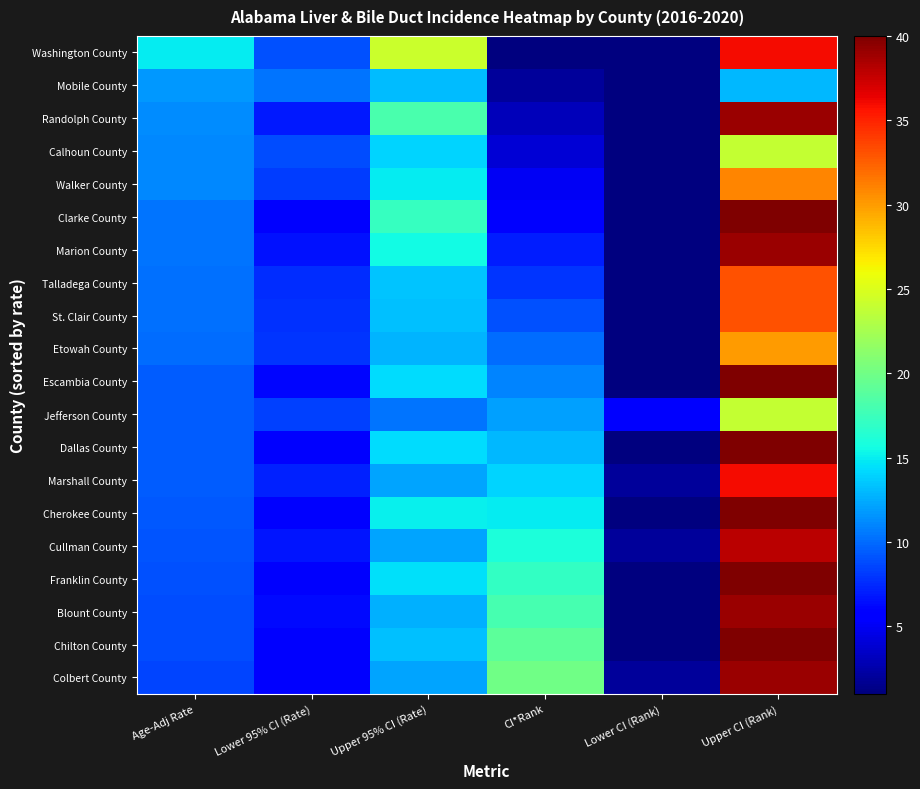

At how many categories does at least one series exceed 20?

2